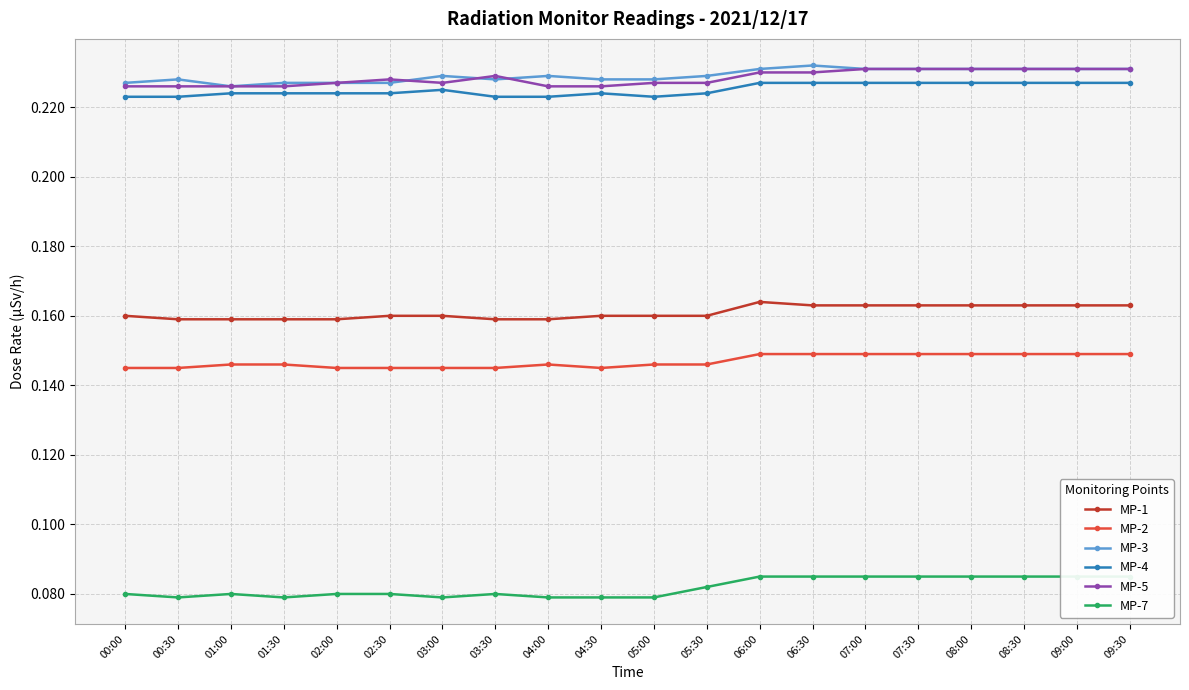

True or false: MP-7 and MP-4 intersect in this chart.

False